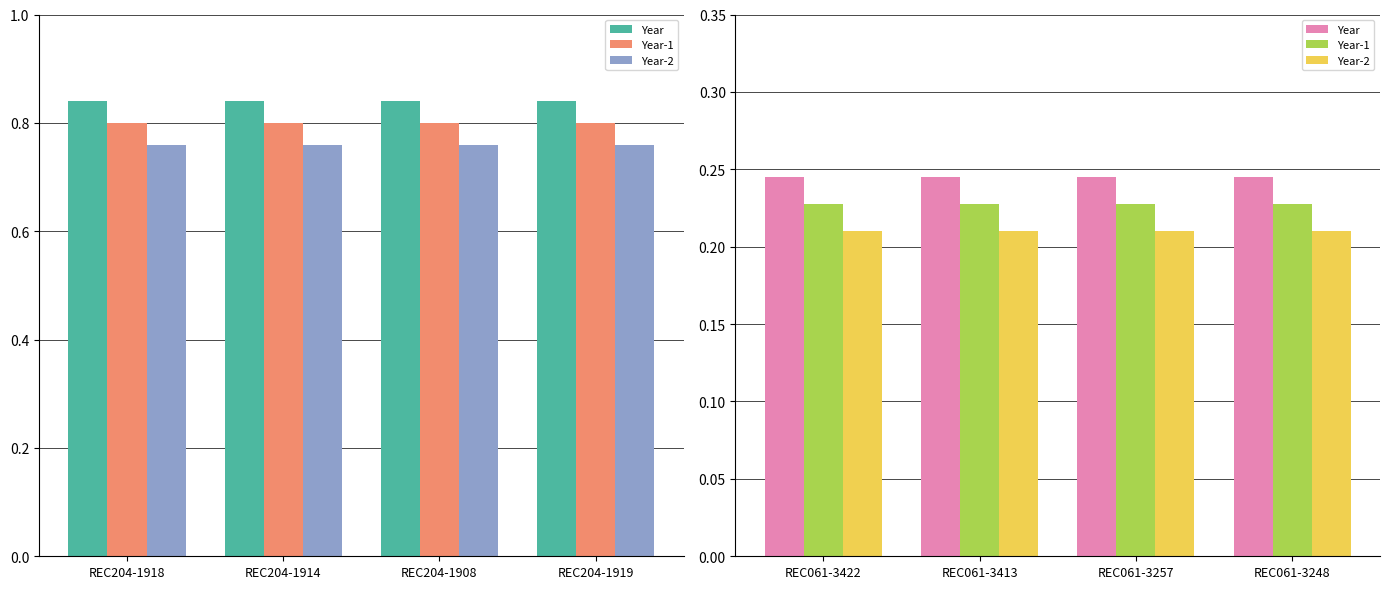

At which label does Year reach its minimum?

REC061-3422